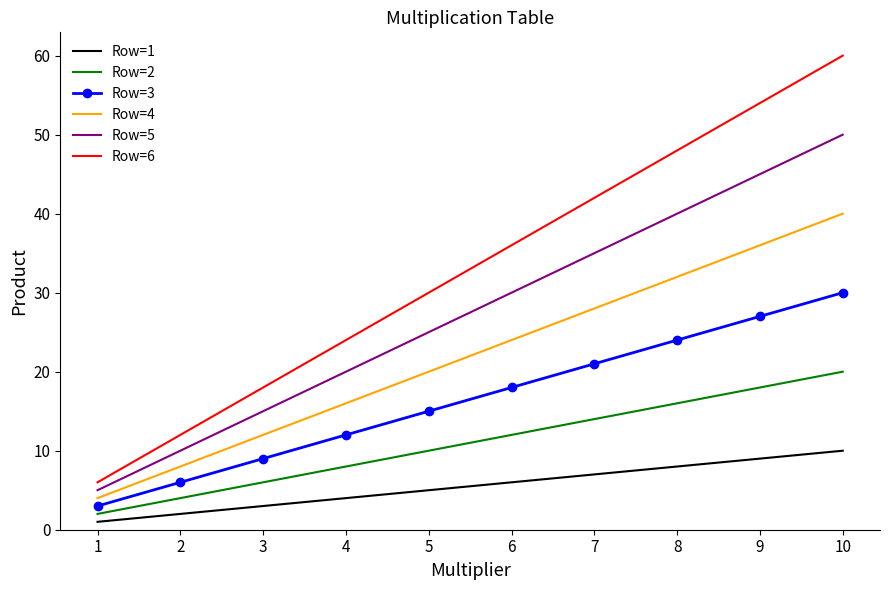

Reading left to right, list all the values displayed in this chart.

Row=1: 1=1	2=2	3=3	4=4	5=5	6=6	7=7	8=8	9=9	10=10
Row=2: 1=2	2=4	3=6	4=8	5=10	6=12	7=14	8=16	9=18	10=20
Row=3: 1=3	2=6	3=9	4=12	5=15	6=18	7=21	8=24	9=27	10=30
Row=4: 1=4	2=8	3=12	4=16	5=20	6=24	7=28	8=32	9=36	10=40
Row=5: 1=5	2=10	3=15	4=20	5=25	6=30	7=35	8=40	9=45	10=50
Row=6: 1=6	2=12	3=18	4=24	5=30	6=36	7=42	8=48	9=54	10=60